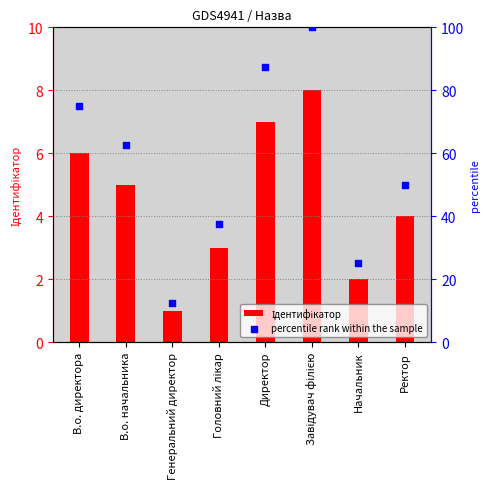

Which series has the largest total across all categories?

percentile rank within the sample